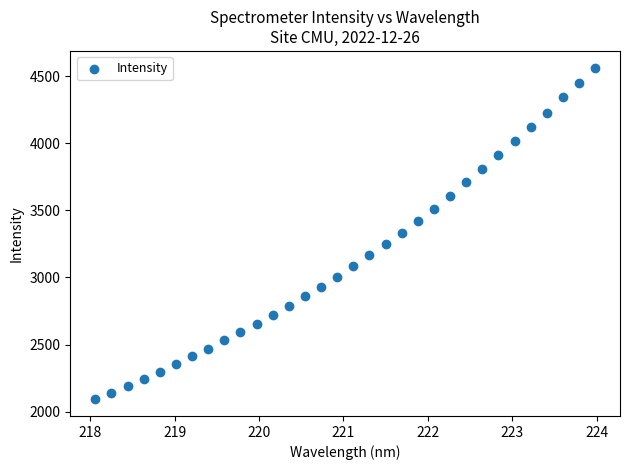

What is the range of Y values (max minus min)?

2472.0